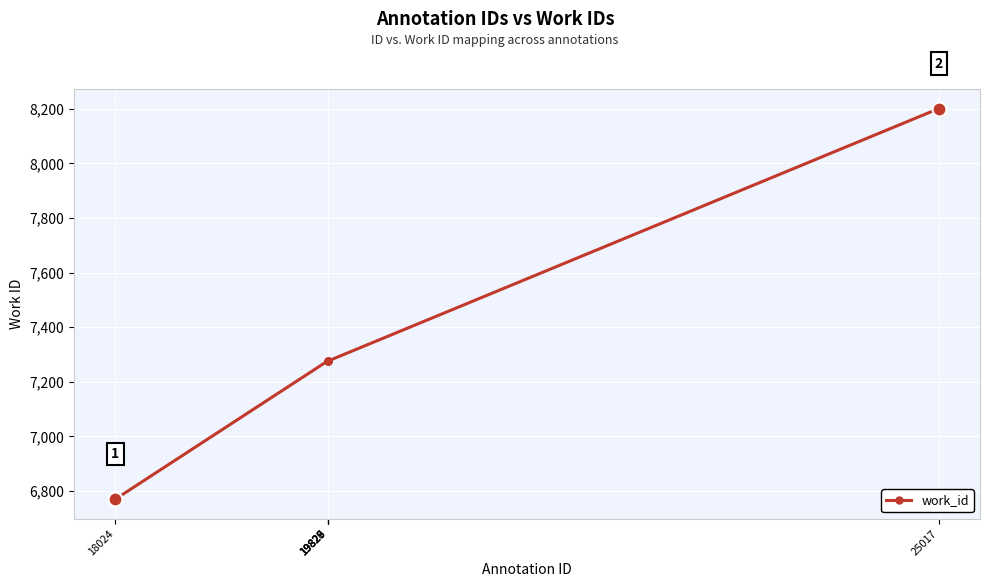

What is the sum of all values?

44075